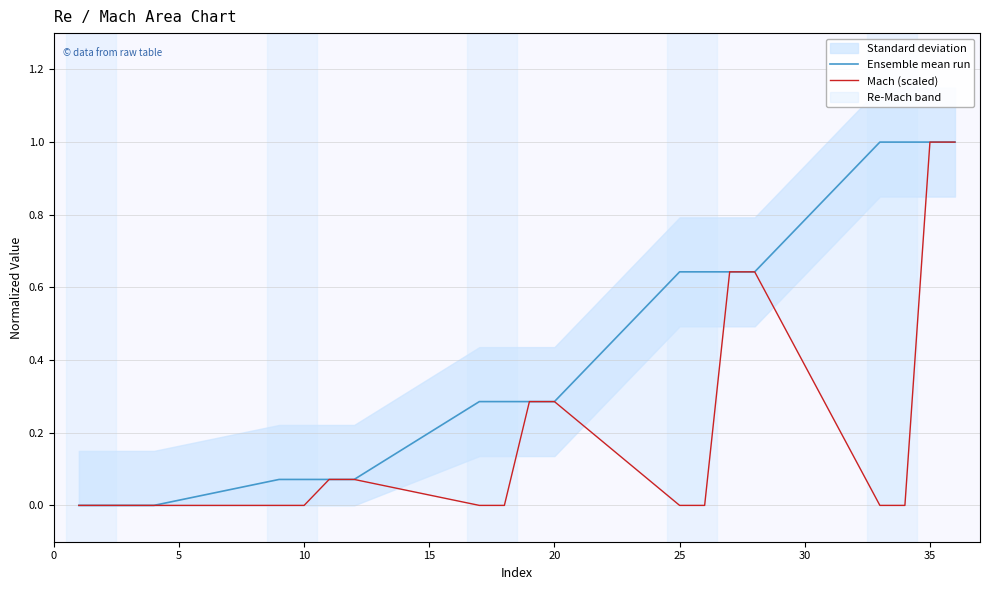

Which has a higher value, 35 or 20?

35